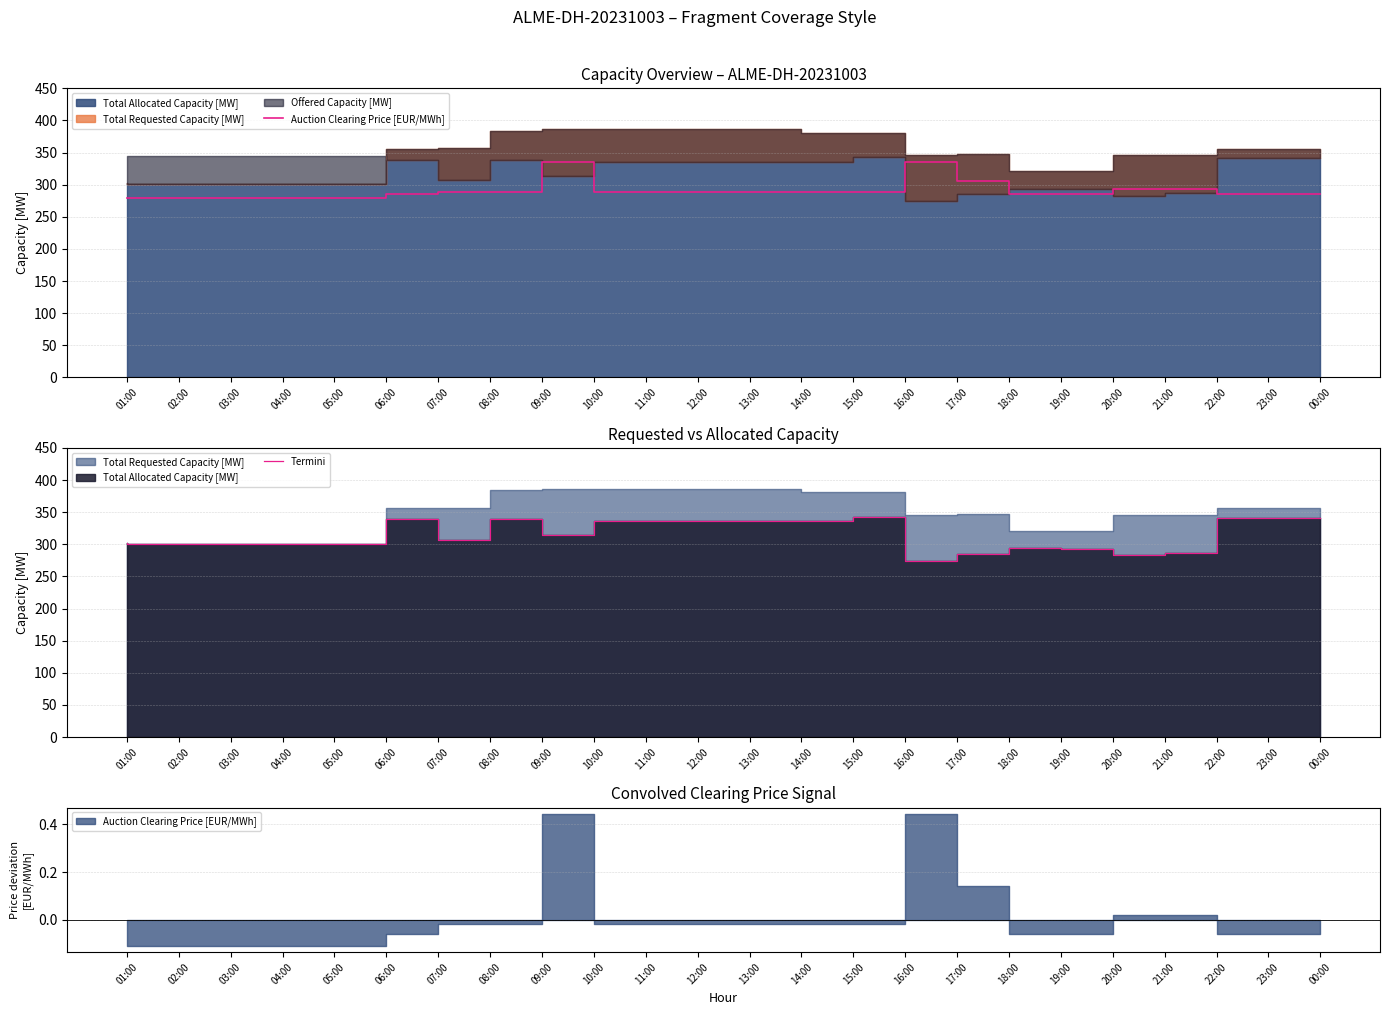

Where does the Termini series first go above 307?

07:00